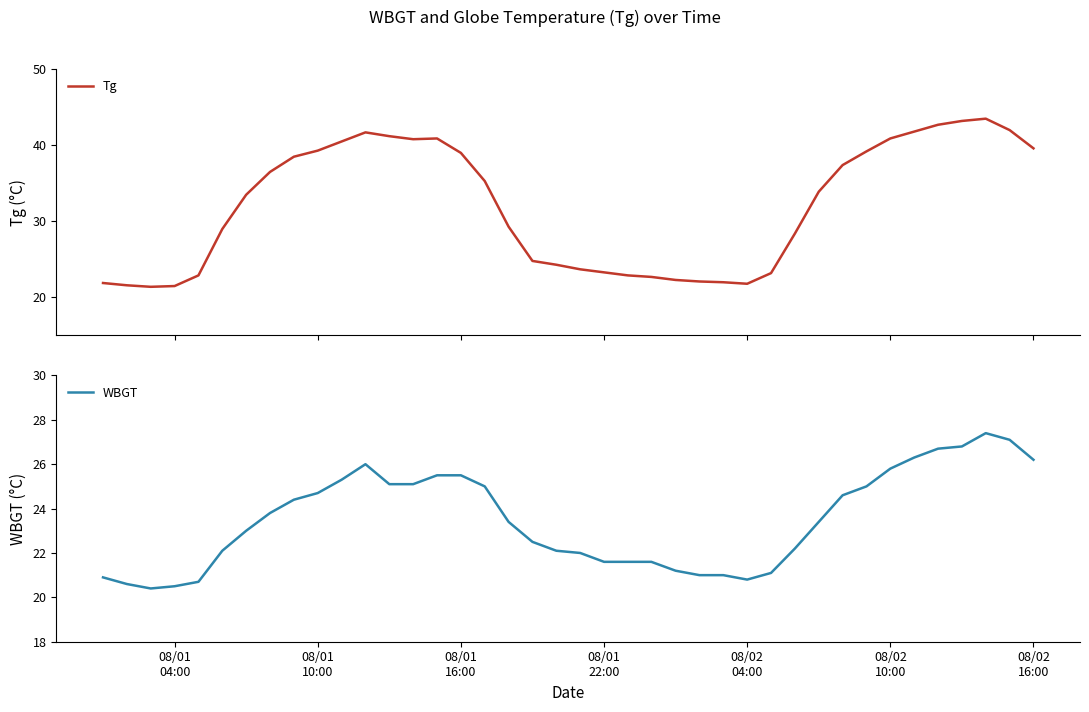

What is the highest value of the Tg series?

43.5